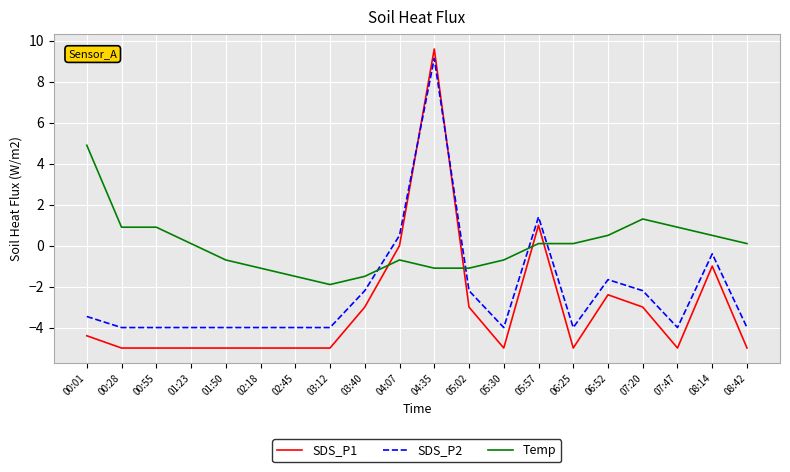

True or false: Temp has more than 0 interior local peaks.

True